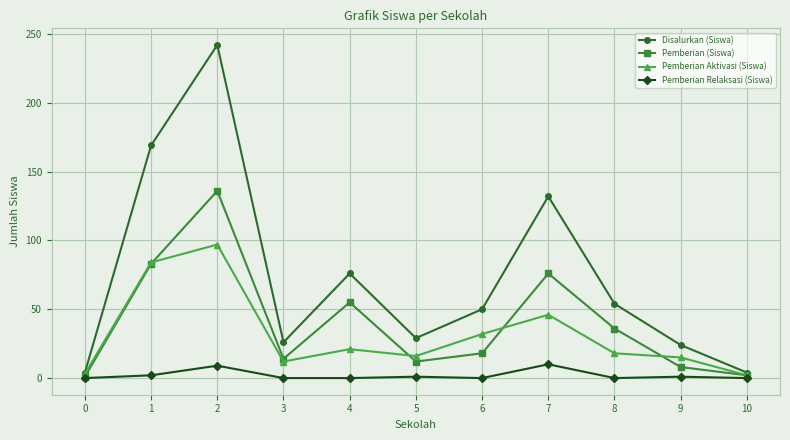

Rank the series at 2 from lowest to highest value.

Pemberian Relaksasi (Siswa), Pemberian Aktivasi (Siswa), Pemberian (Siswa), Disalurkan (Siswa)